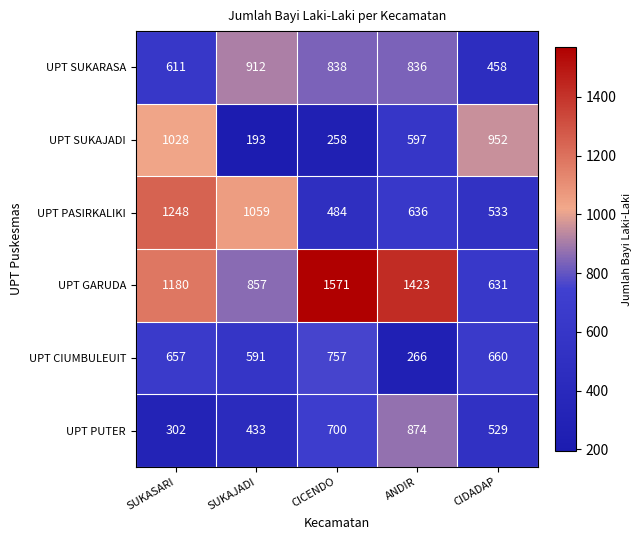

At which label is UPT GARUDA closest to 1101?

SUKASARI